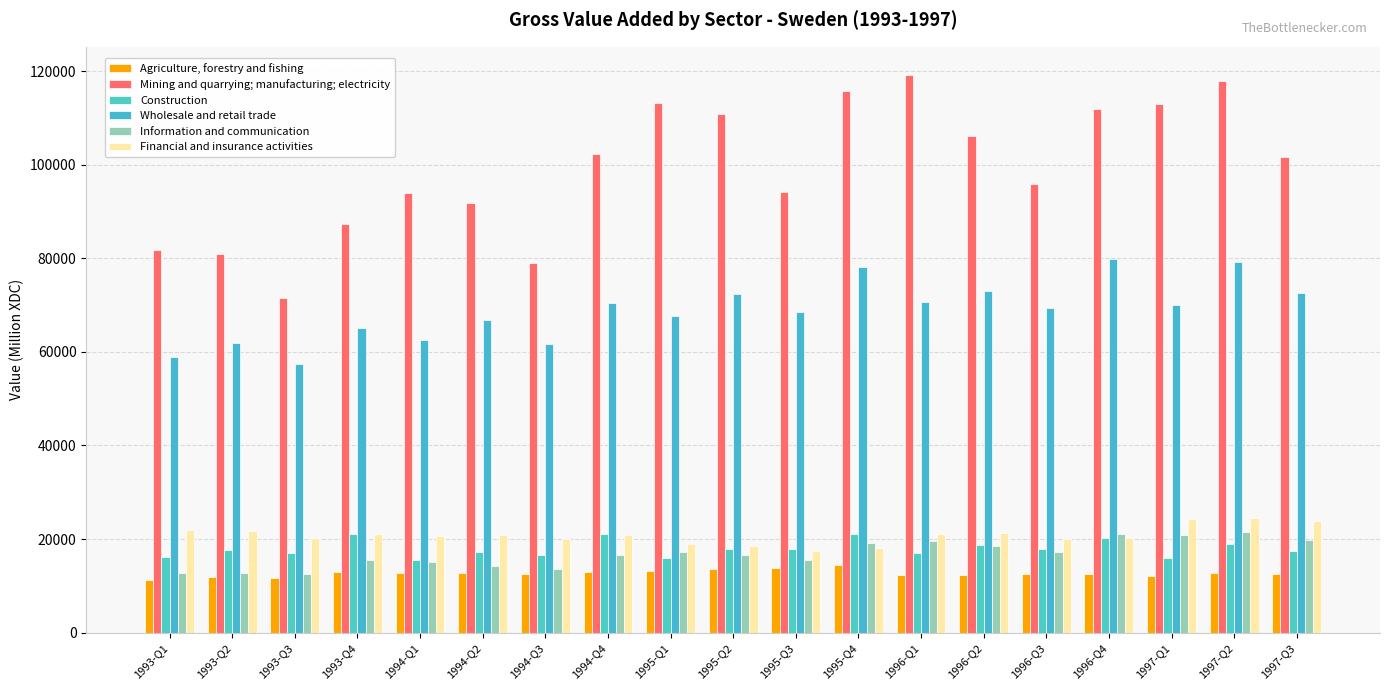

What are all the series names shown in the legend?

Agriculture, forestry and fishing, Mining and quarrying; manufacturing; electricity, Construction, Wholesale and retail trade, Information and communication, Financial and insurance activities